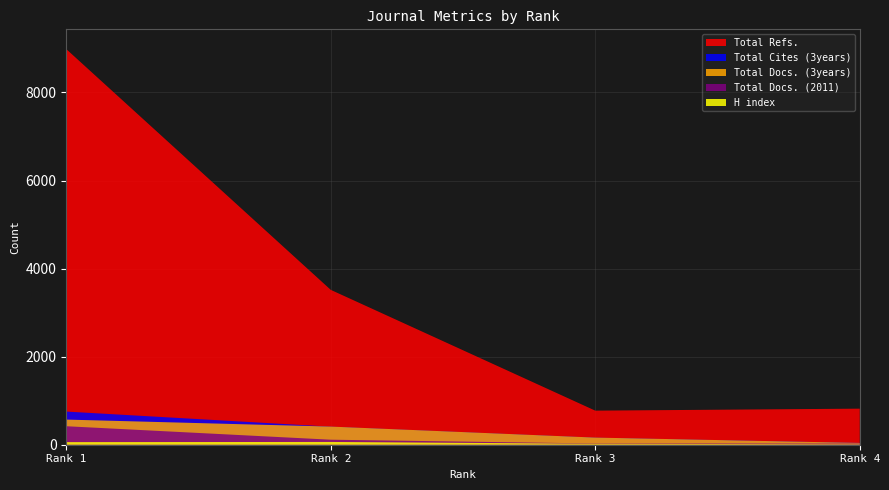

Reading left to right, list all the values displayed in this chart.

H index: Rank 1=59	Rank 2=63	Rank 3=22	Rank 4=9
Total Docs. (2011): Rank 1=420	Rank 2=114	Rank 3=28	Rank 4=25
Total Docs. (3years): Rank 1=571	Rank 2=412	Rank 3=162	Rank 4=41
Total Refs.: Rank 1=8985	Rank 2=3517	Rank 3=774	Rank 4=819
Total Cites (3years): Rank 1=753	Rank 2=410	Rank 3=160	Rank 4=41